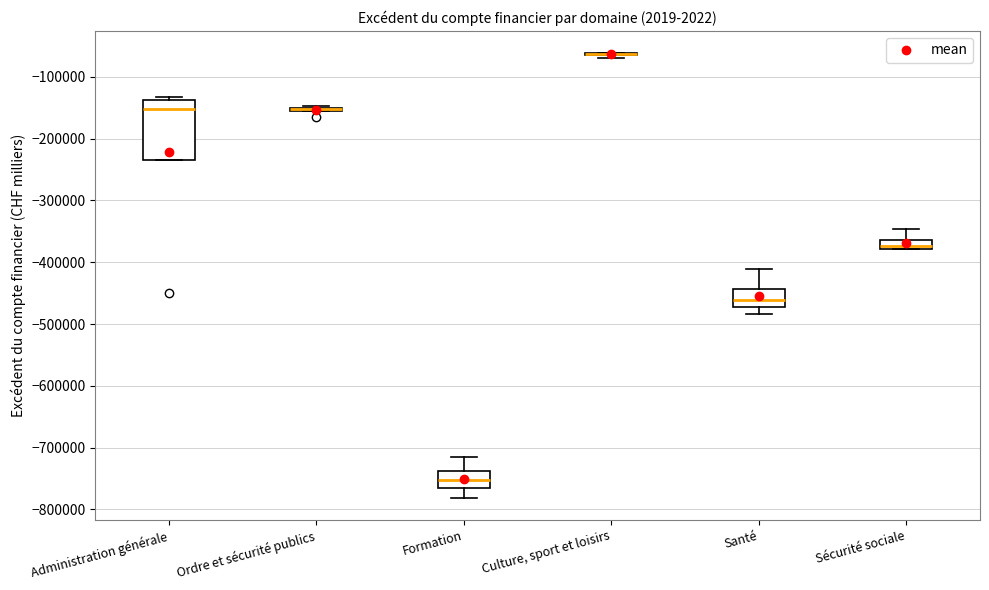

Where is the upper edge of the box for Sécurité sociale on the y-axis? The values are not printed on the chart, so give them approximately, as read against the axis.

-360000